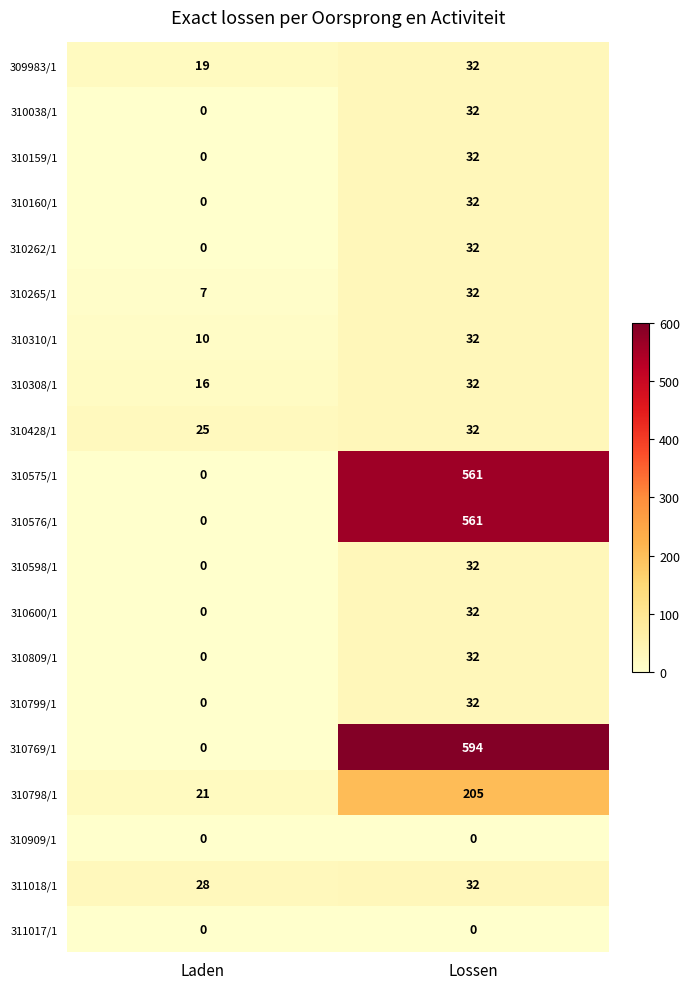

How many categories are shown in the chart?

2